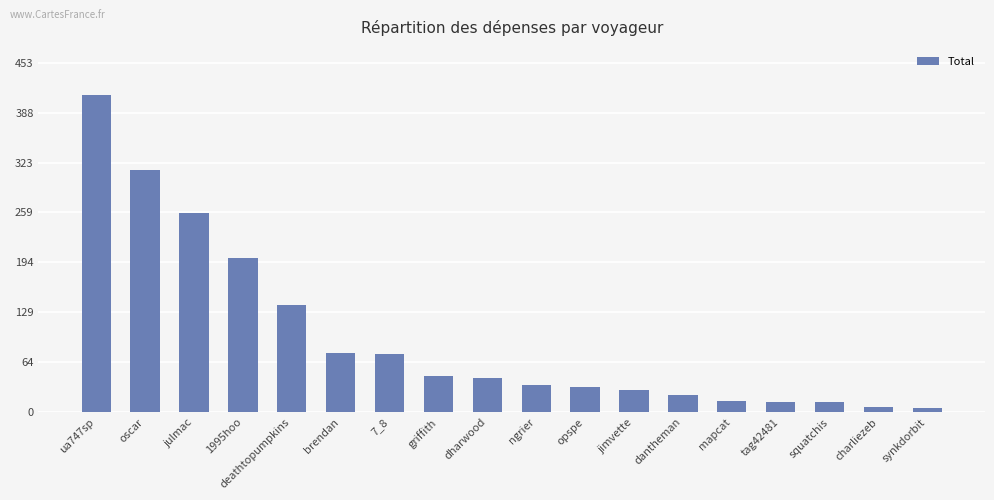

What is the label of the 10th bar from the left?

ngrier